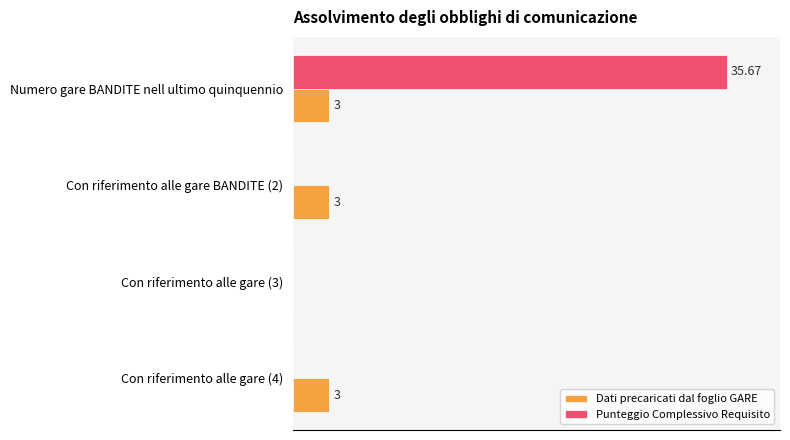

Which category has the highest value in the Punteggio Complessivo Requisito series?

Numero gare BANDITE nell ultimo quinquennio